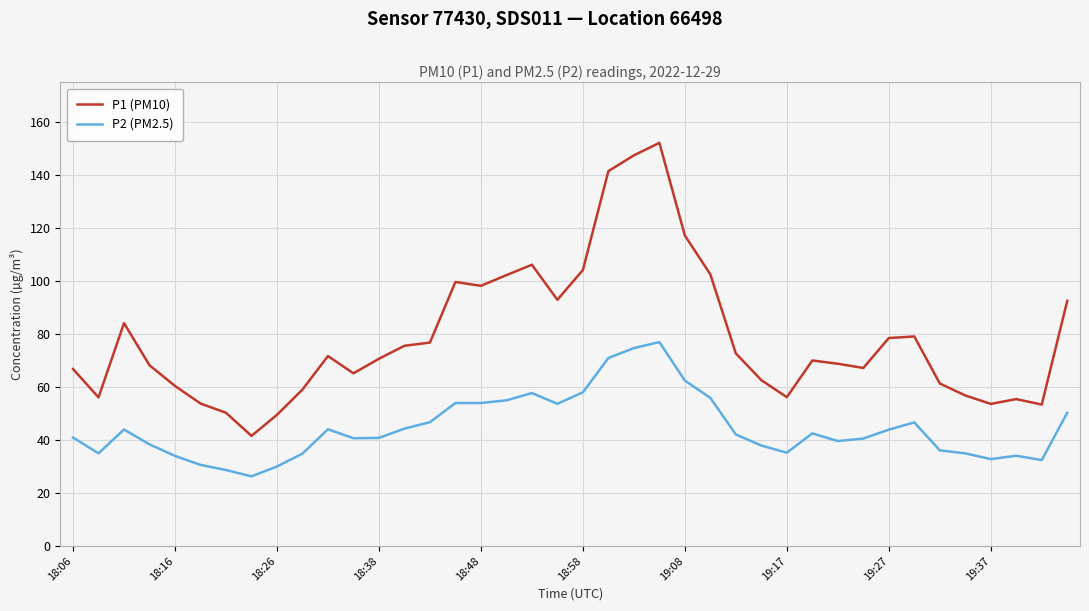

How many series are shown in this chart?

2